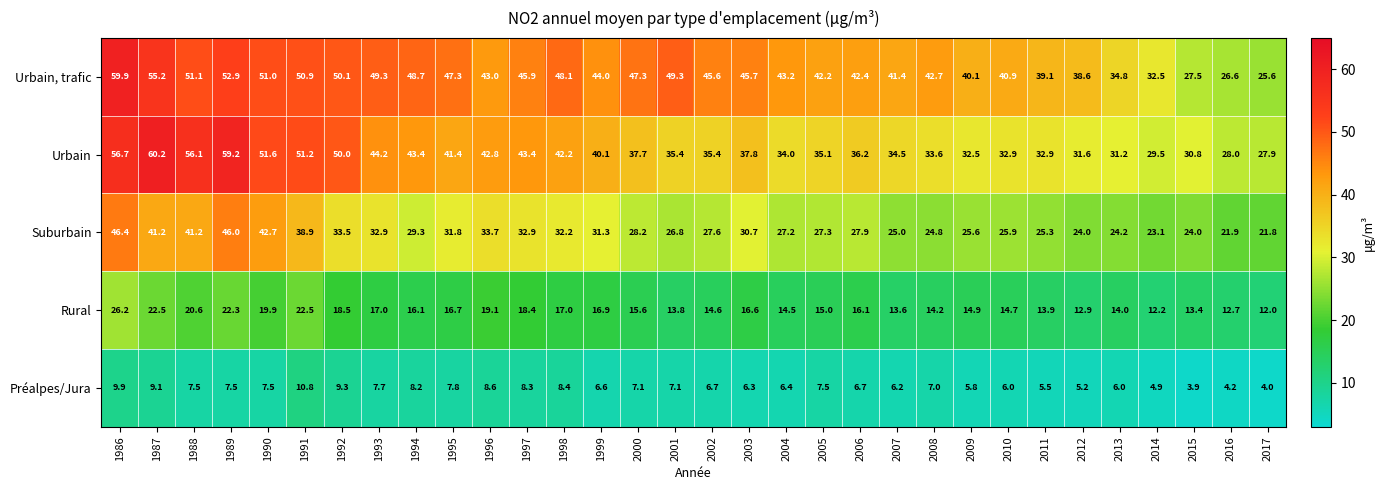

Rank the series at 2016 from lowest to highest value.

Préalpes/Jura, Rural, Suburbain, Urbain, trafic, Urbain